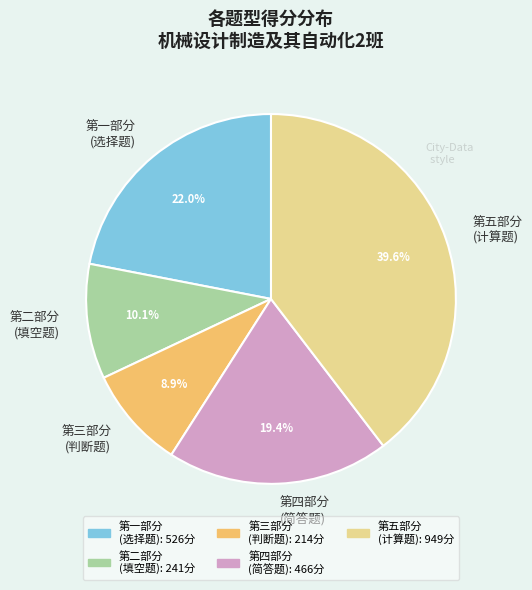

Between 第一部分 (选择题) and 第四部分 (简答题), which is larger?

第一部分 (选择题)